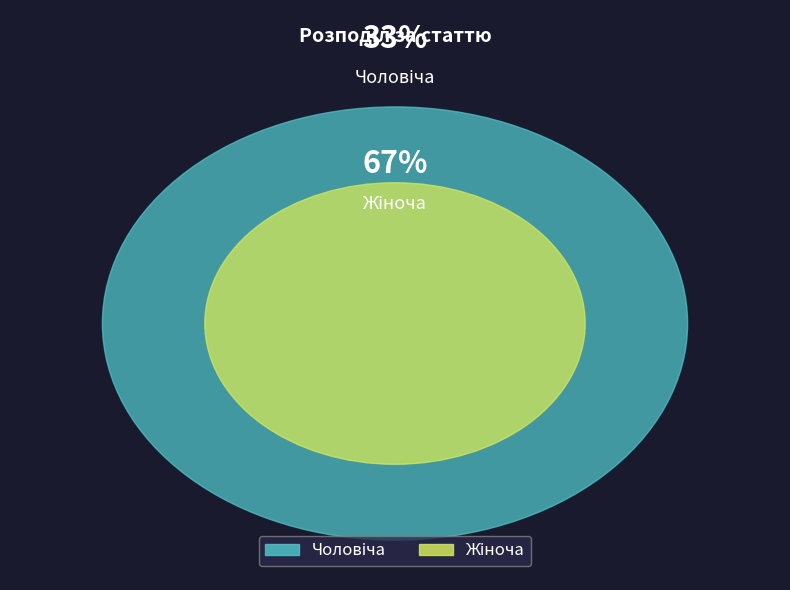

Which slice is the smallest?

Чоловіча